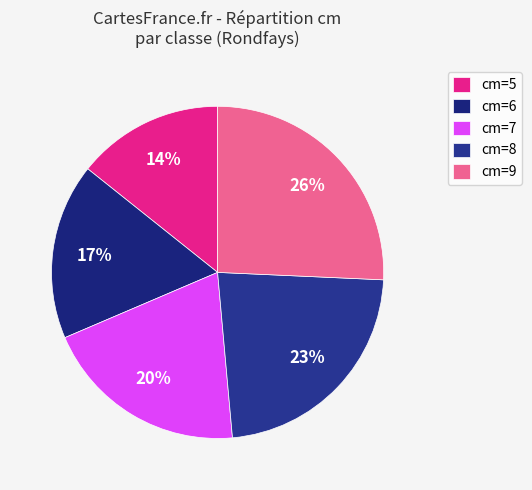

Combined, do cm=9 and cm=5 account for over 50%?

No